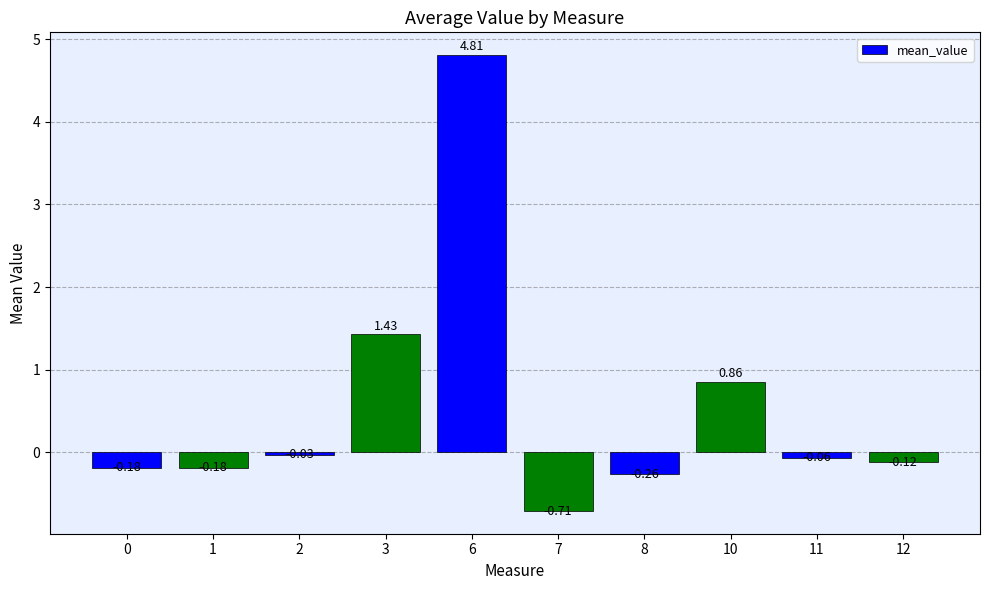

Where does the data first go above 0?

3